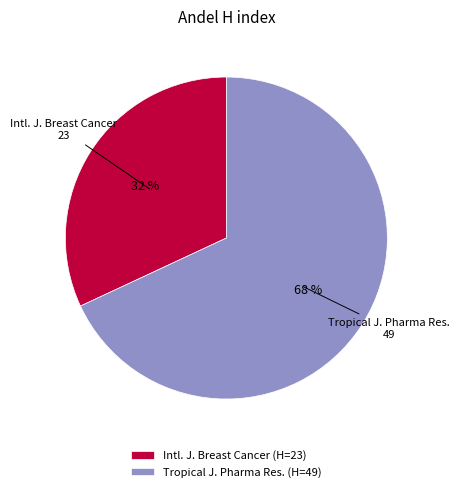

Do Tropical J. Pharma Res. (H=49) and Intl. J. Breast Cancer (H=23) together represent more than half of the pie?

Yes